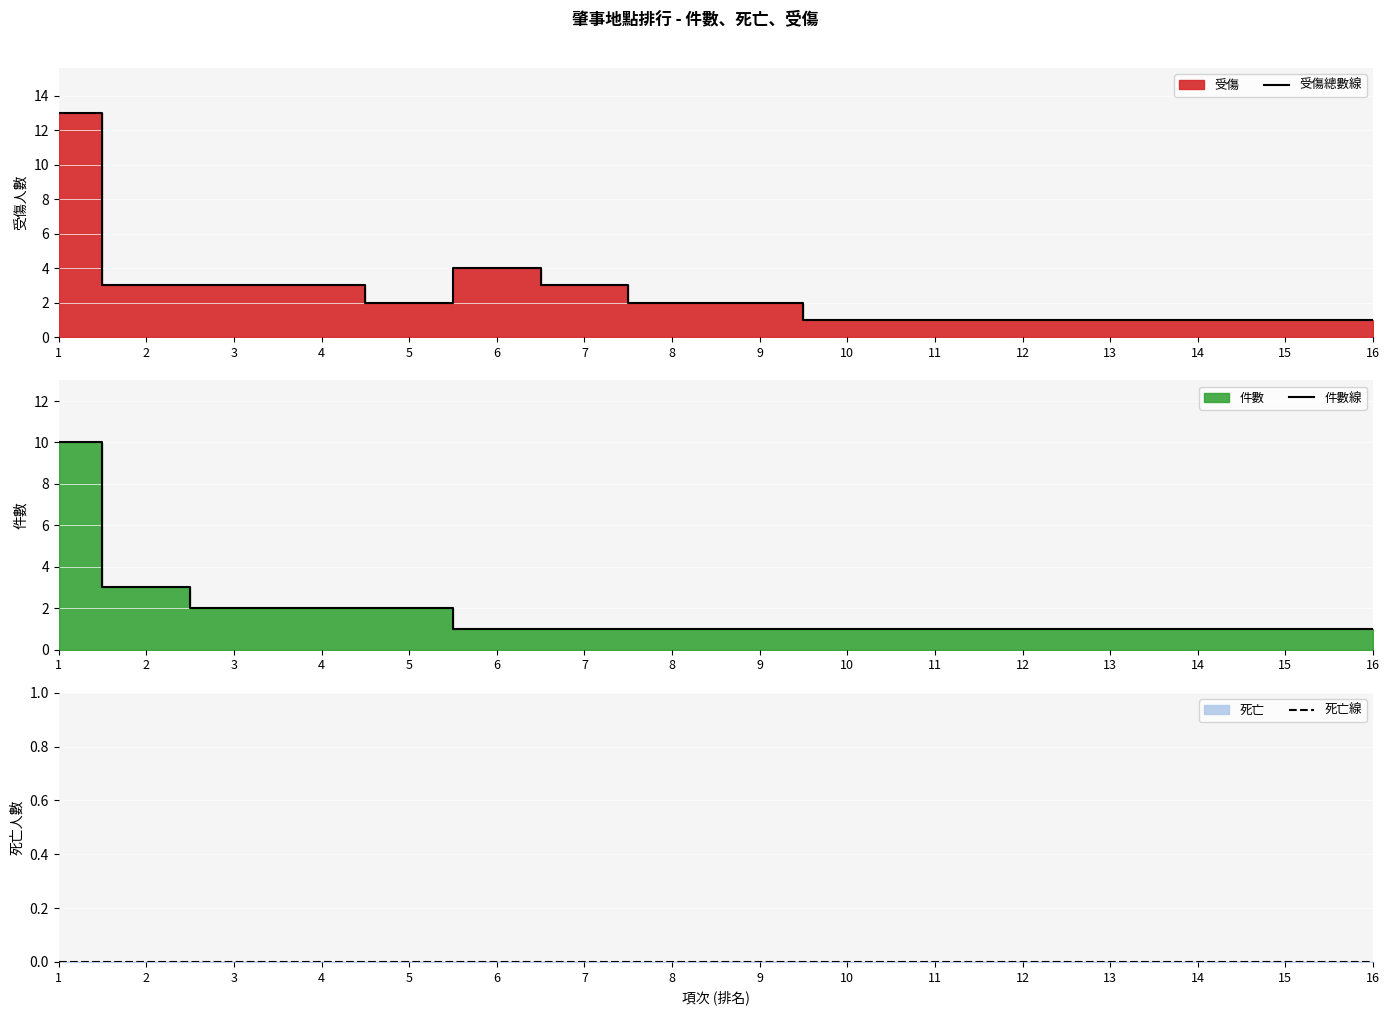

True or false: 死亡線 and 件數線 intersect in this chart.

False